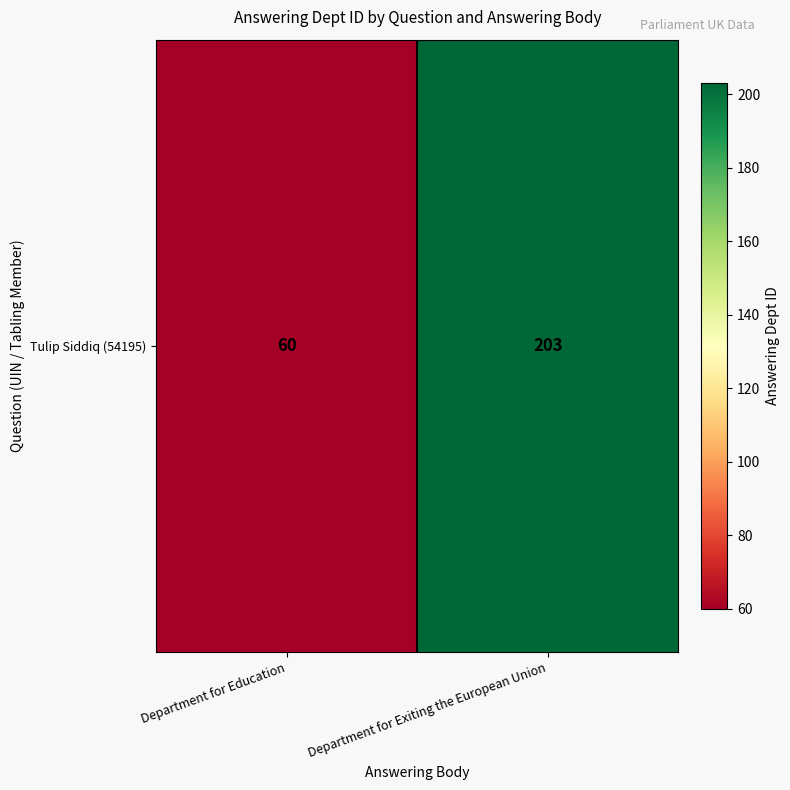

List the labels in order of value, smallest first.

Department for Education, Department for Exiting the European Union